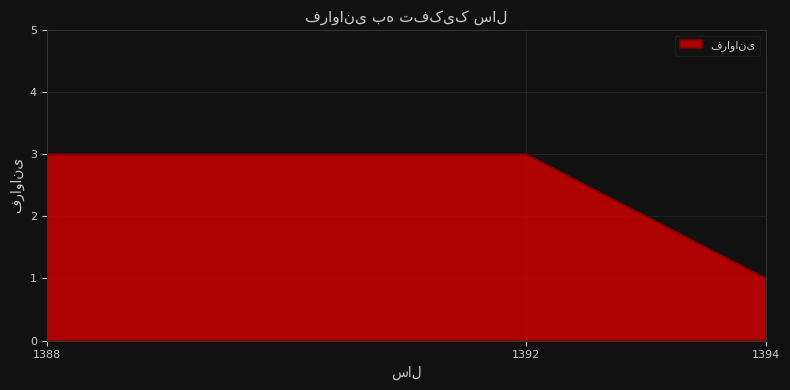

What is the sum of the values at 1394 and 1388?

4